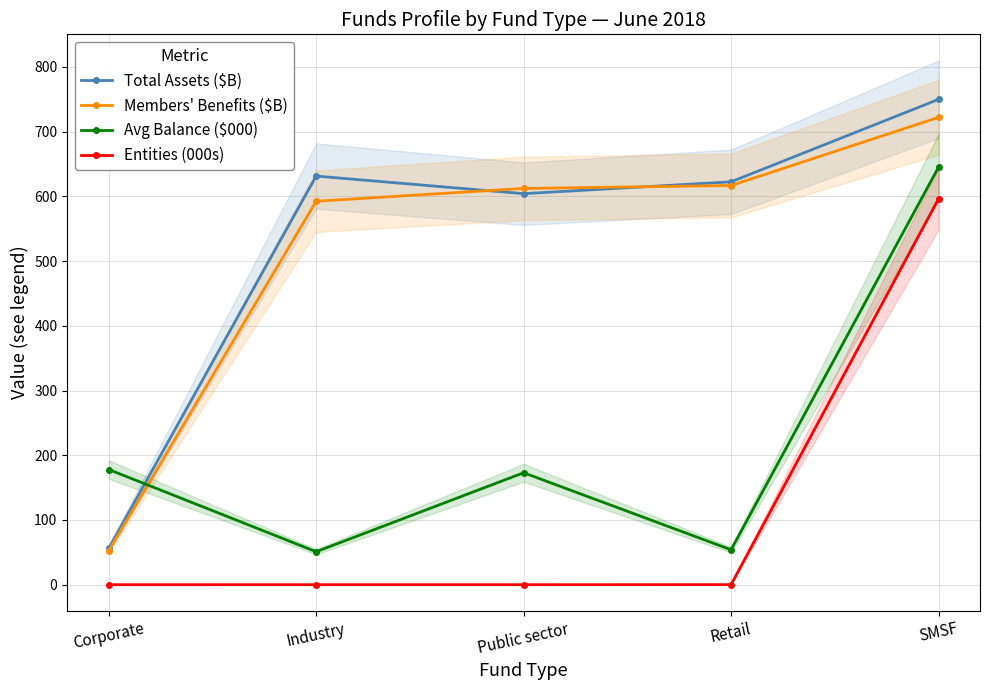

What value does the Members' Benefits ($B) series have at SMSF?

722.1